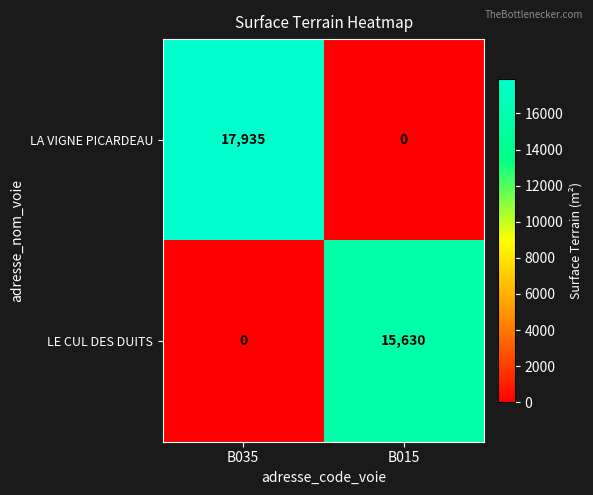

What is the difference between the maximum and minimum values in the LA VIGNE PICARDEAU series?

17935